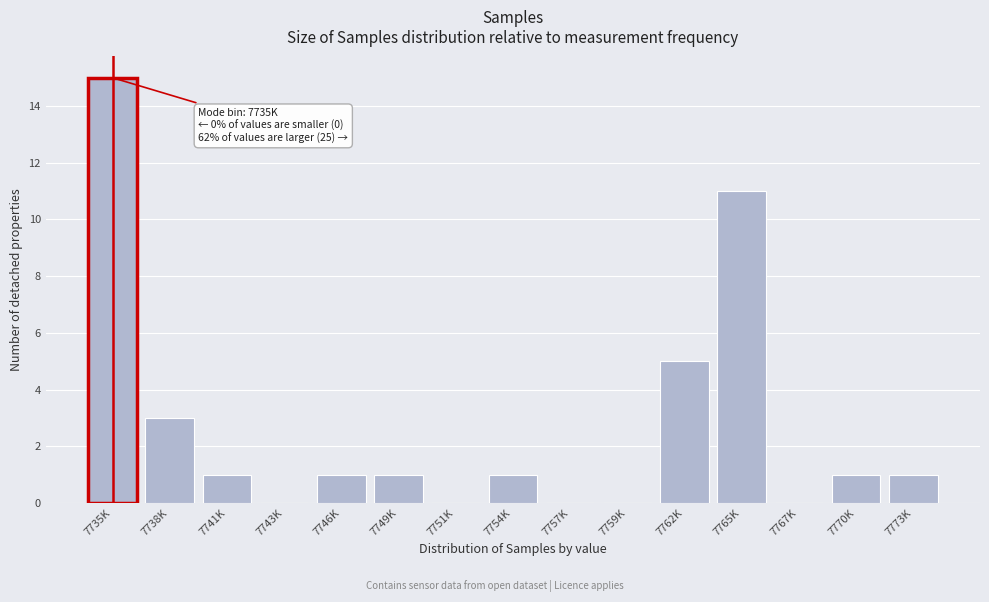

Reading right to left, list all the values displayed in this chart.

7773K=1	7770K=1	7767K=0	7765K=11	7762K=5	7759K=0	7757K=0	7754K=1	7751K=0	7749K=1	7746K=1	7743K=0	7741K=1	7738K=3	7735K=15